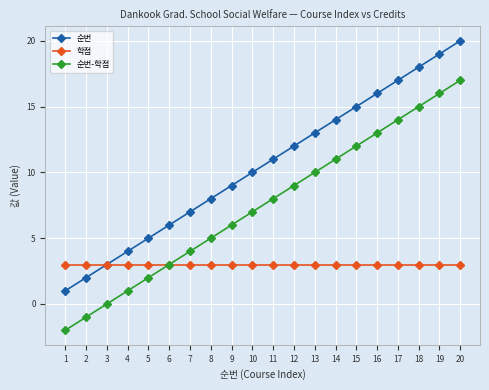

Is the value of 학점 at 13 greater than the value of 순번-학점 at 11?

No